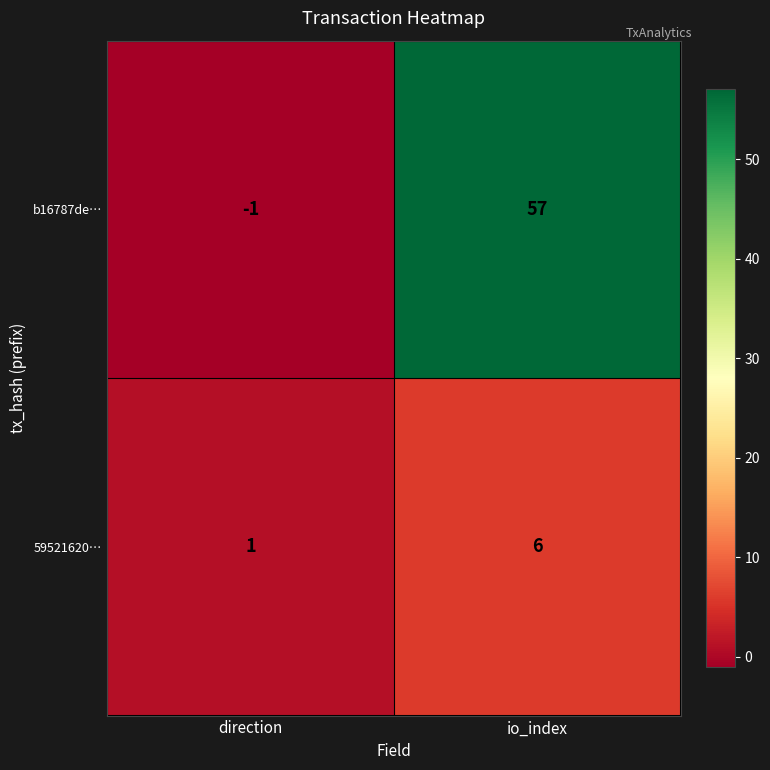

Which series changed the most between direction and io_index?

b16787de…